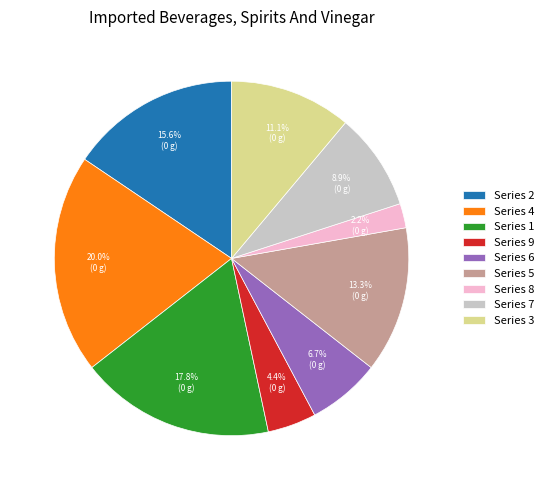

What is the ratio of the value at Series 7 to the value at Series 1?

0.5